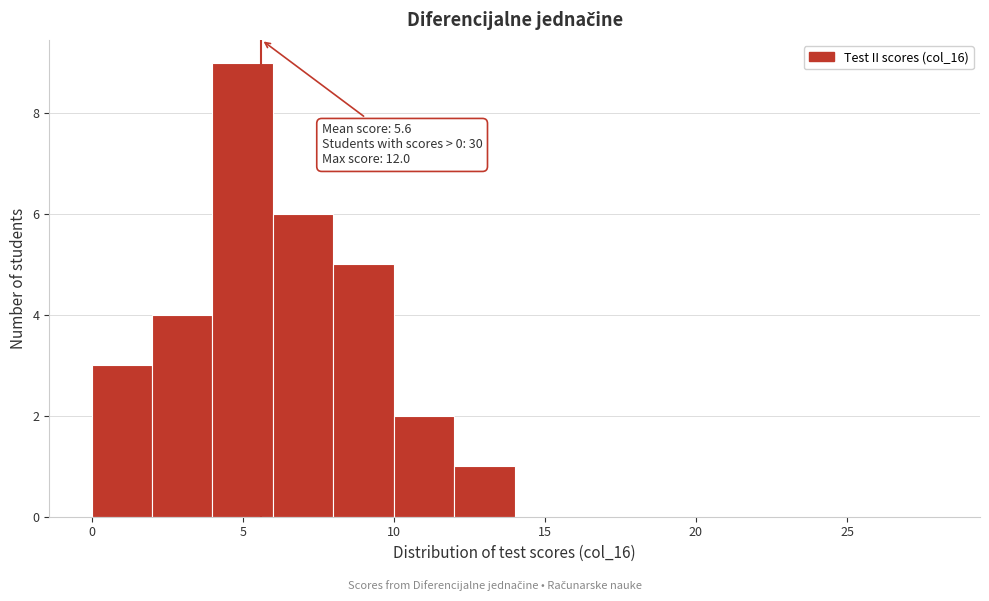

Over which range of the x-axis is the bar tallest?

4 to 6